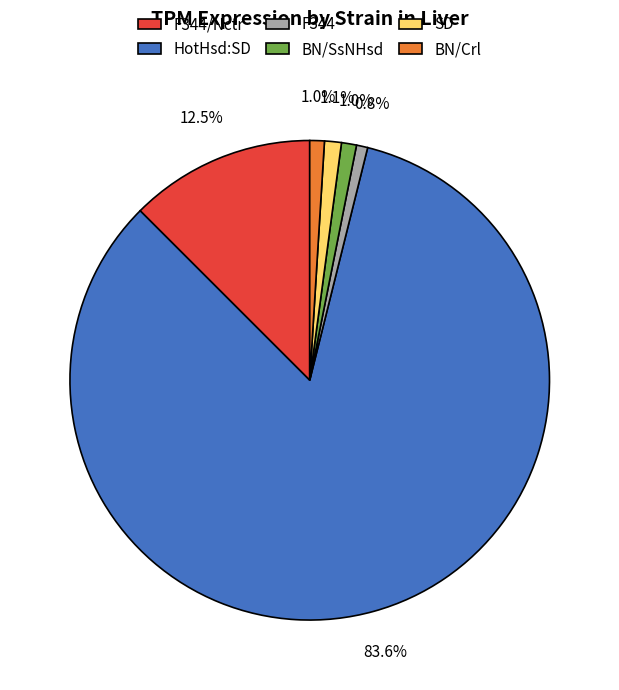

Which slice is the largest?

HotHsd:SD